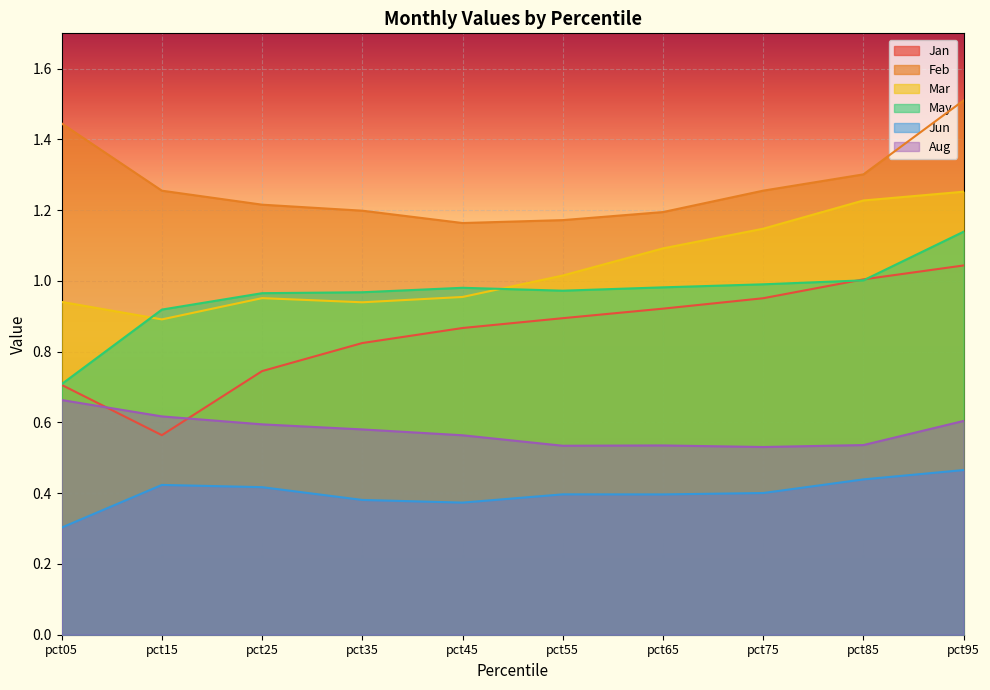

At which category is the sum across all series the highest?

pct95